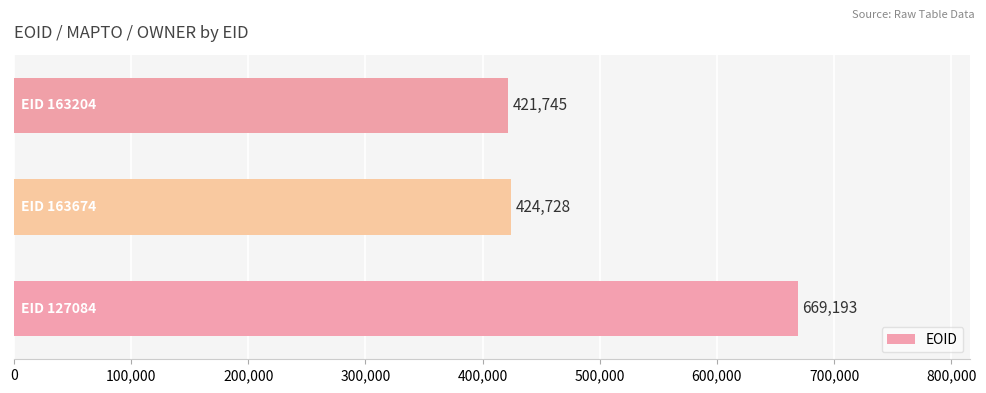

How many data points are less than 424728?

1